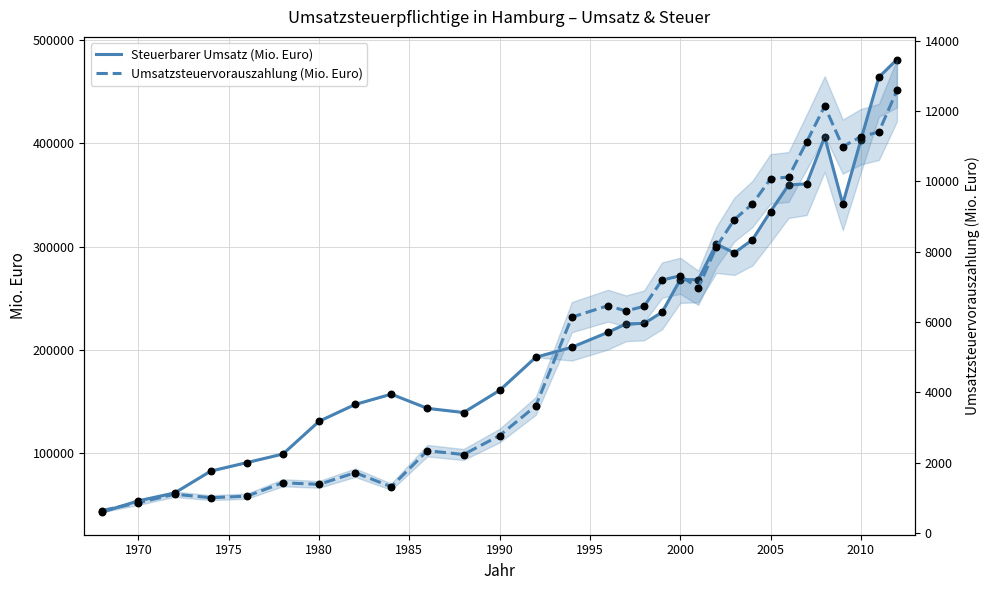

At how many categories does at least one series exceed 242551?

13